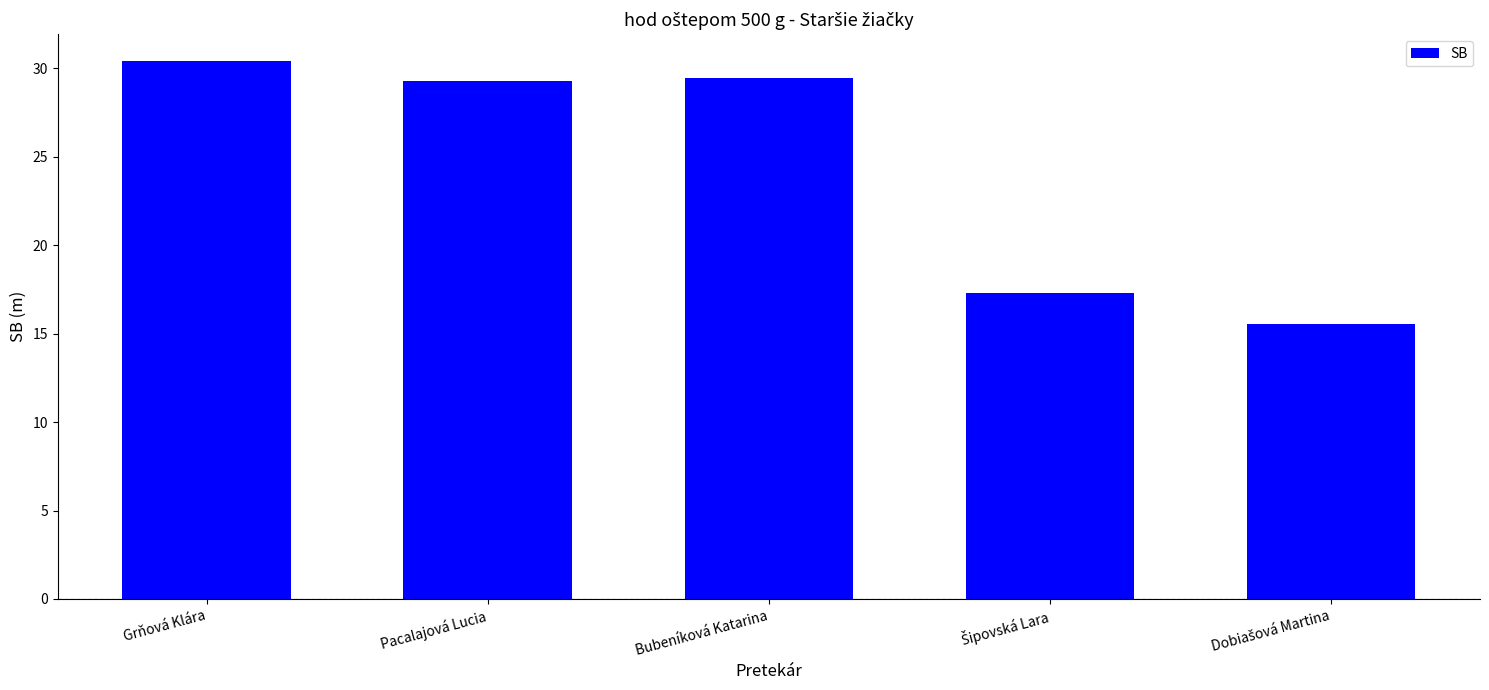

Reading left to right, what are all the values shown in this chart?

30.4	29.3	29.5	17.3	15.6